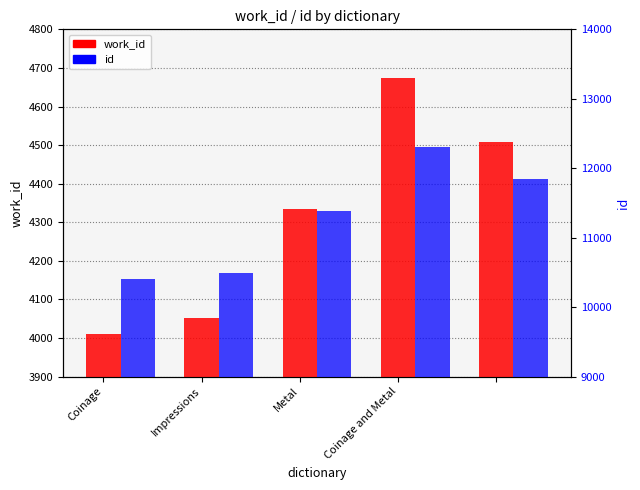

Count the number of categories in the chart.

5